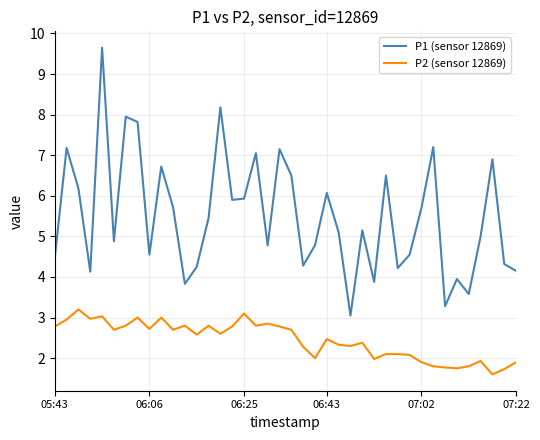

What is the maximum value for P1 (sensor 12869)?

9.7